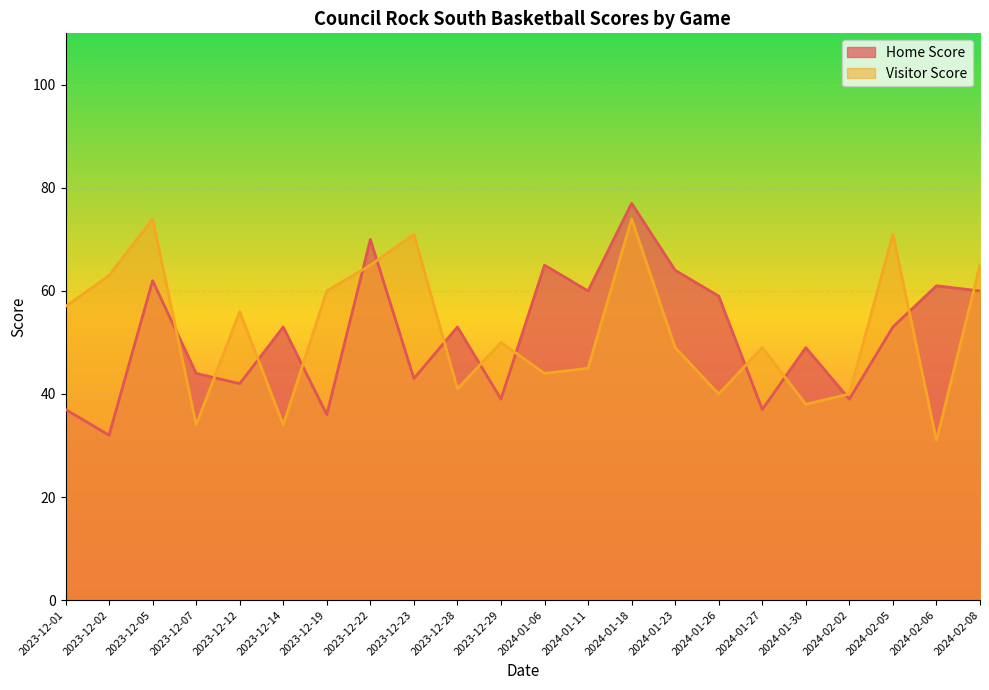

Rank the series by their maximum value, from highest to lowest.

Home Score, Visitor Score